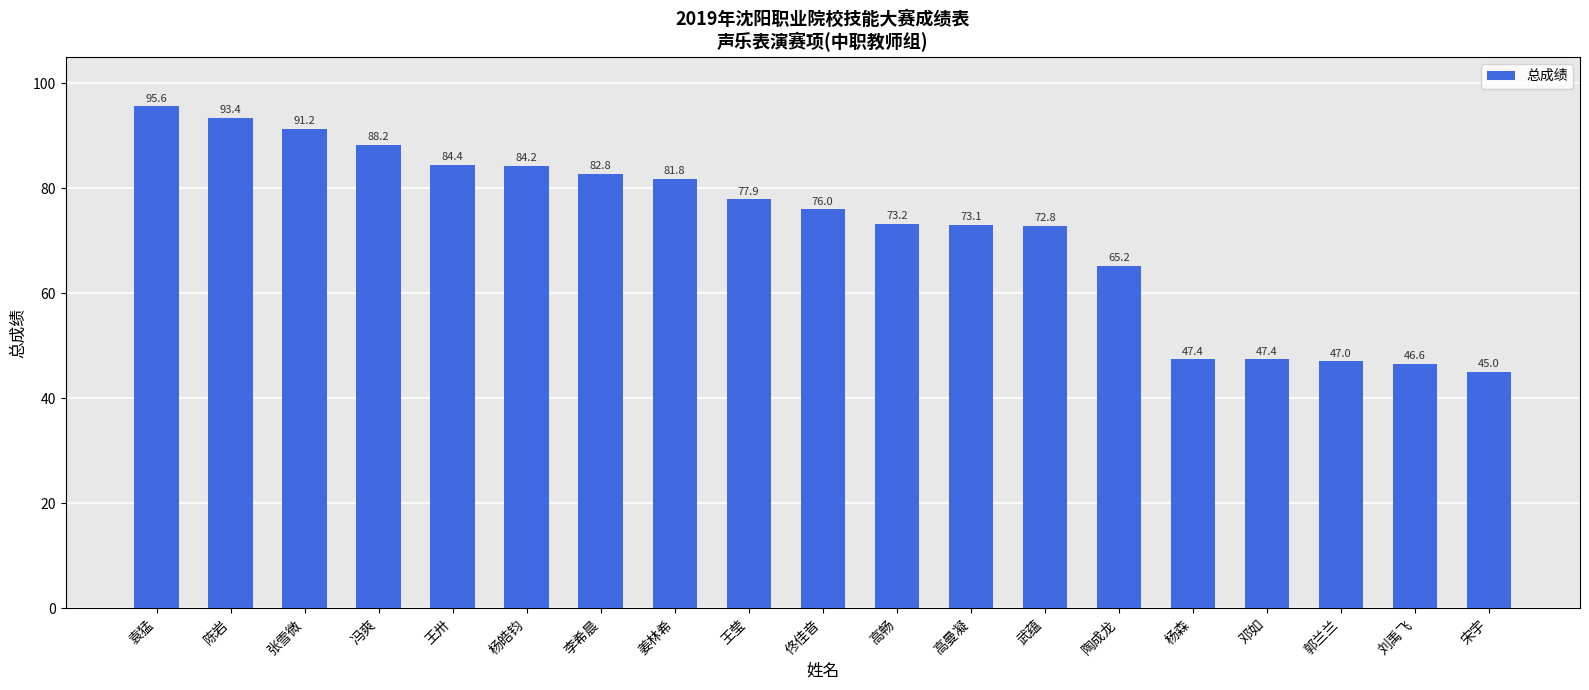

What is the label of the 12th bar from the right?

姜林希